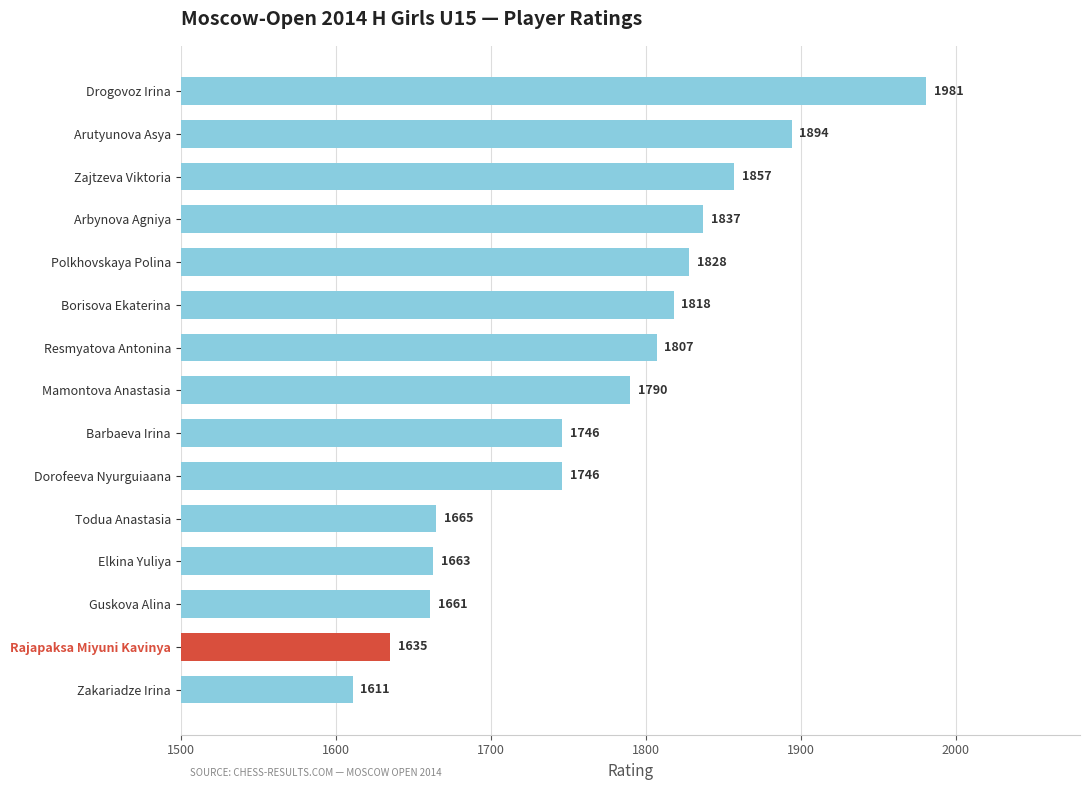

Approximately how many times larger is the value at Arbynova Agniya compared to Arutyunova Asya?

1.0